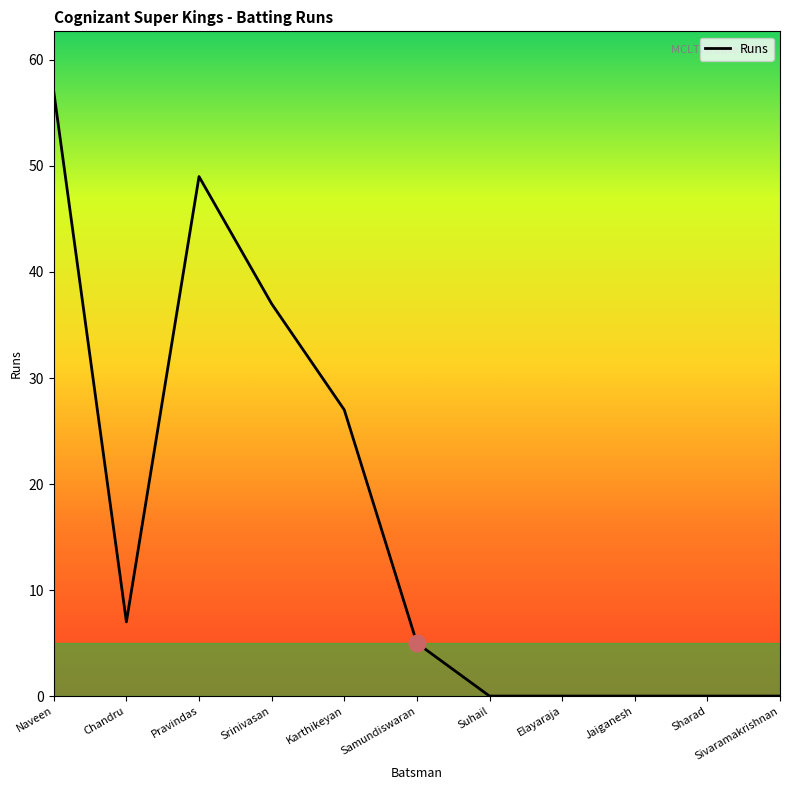

What is the maximum value shown in the chart?

57